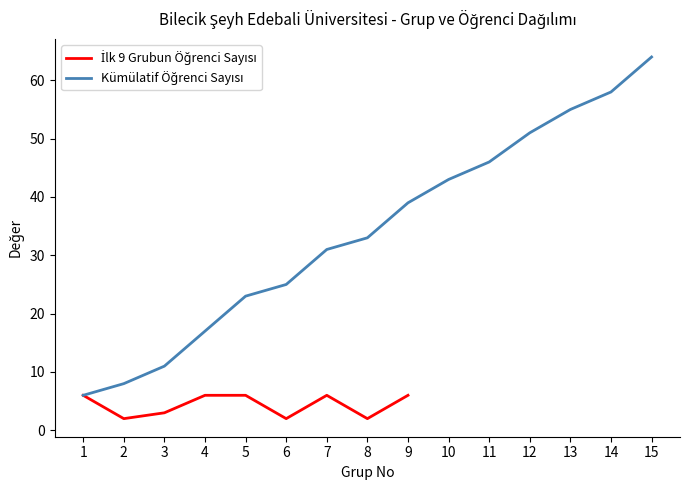

Approximately how many times larger is the value at 1 compared to 11?

0.1